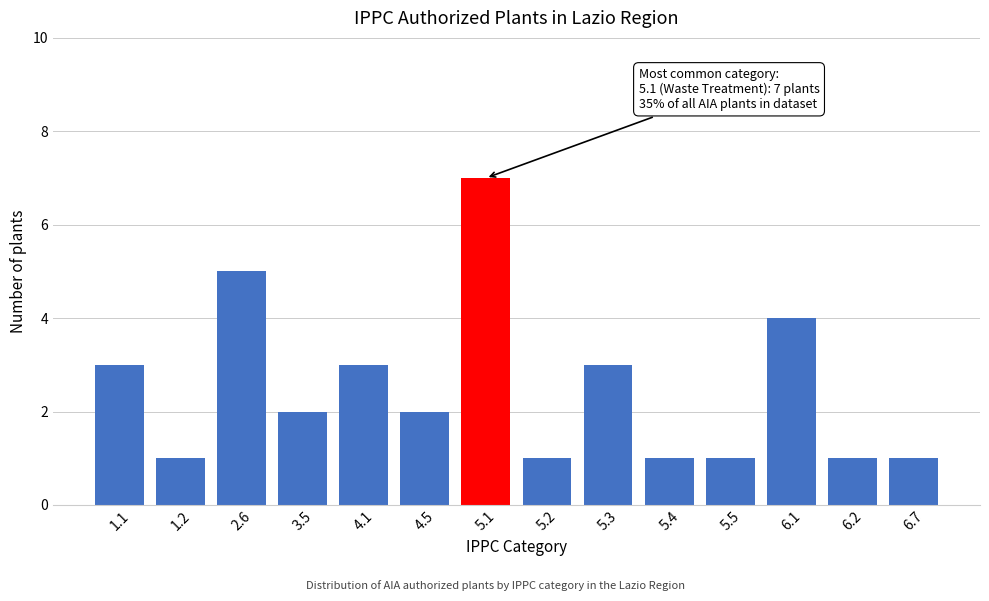

Reading left to right, what are all the values shown in this chart?

3	1	5	2	3	2	7	1	3	1	1	4	1	1